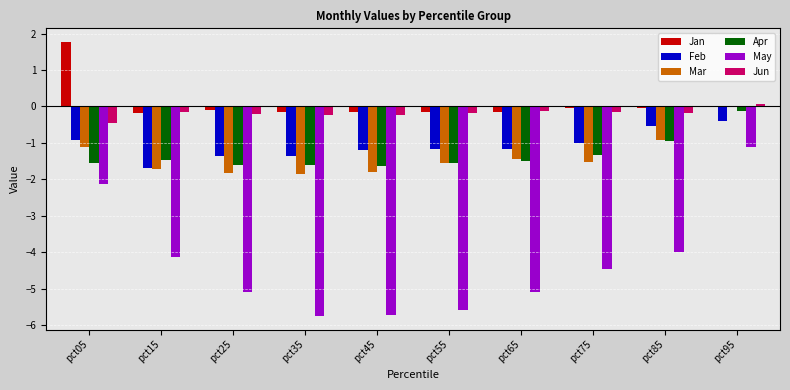

Are the bars horizontal?

No